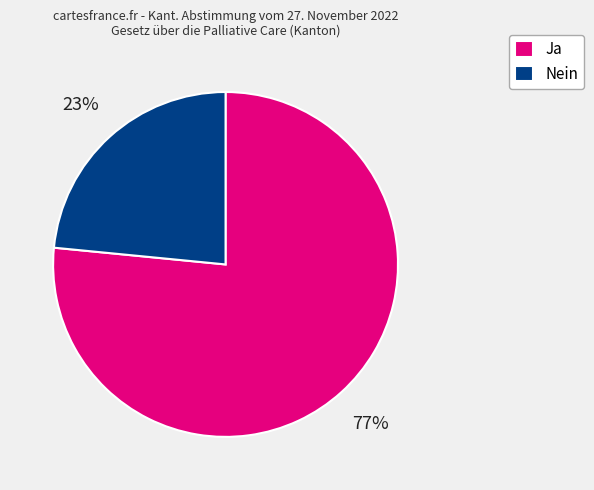

Is the sum of Ja and Nein greater than half?

Yes